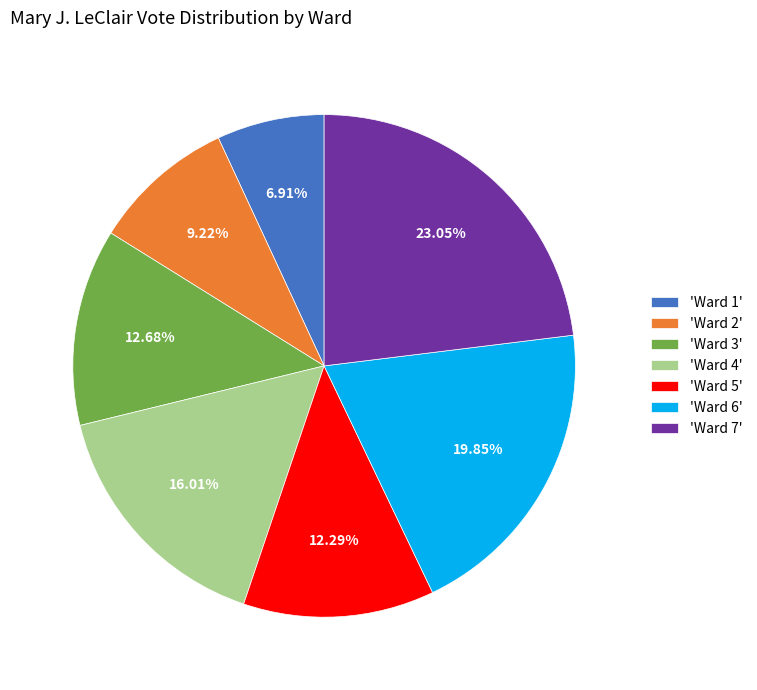

Does any single category account for the majority?

No